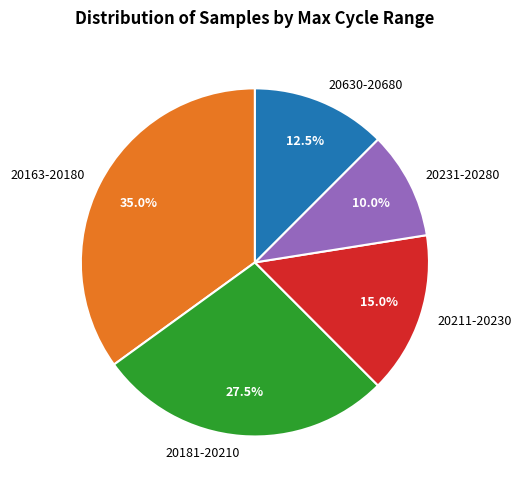

Rank the categories by value from highest to lowest.

20163-20180, 20181-20210, 20211-20230, 20630-20680, 20231-20280